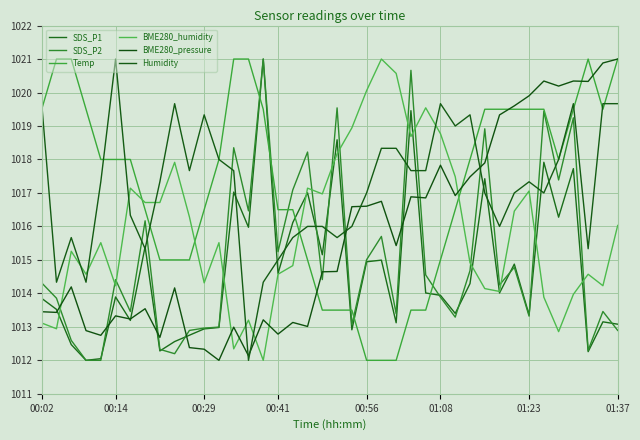

Which series has the largest range (max minus min)?

SDS_P1